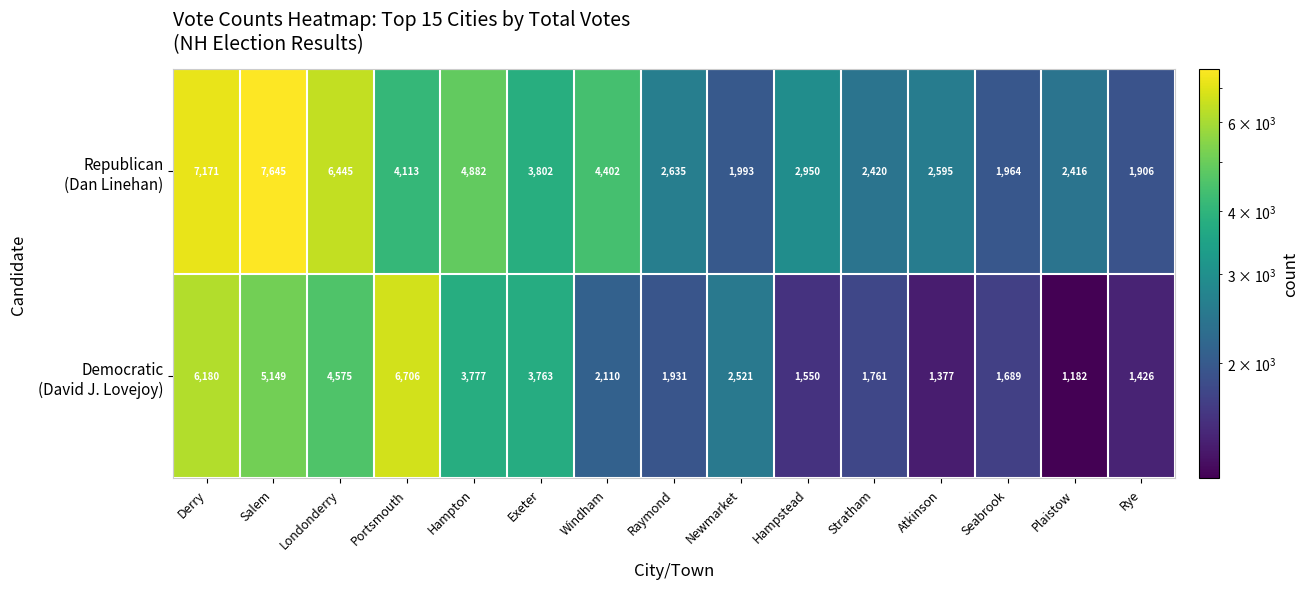

What is the spread (max minus min) of values at Seabrook?

275